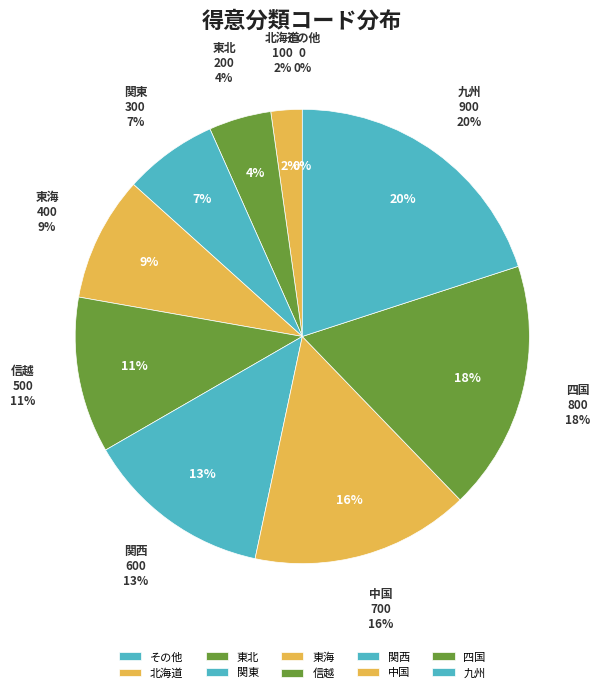

Rank the categories by value from highest to lowest.

九州, 四国, 中国, 関西, 信越, 東海, 関東, 東北, 北海道, その他